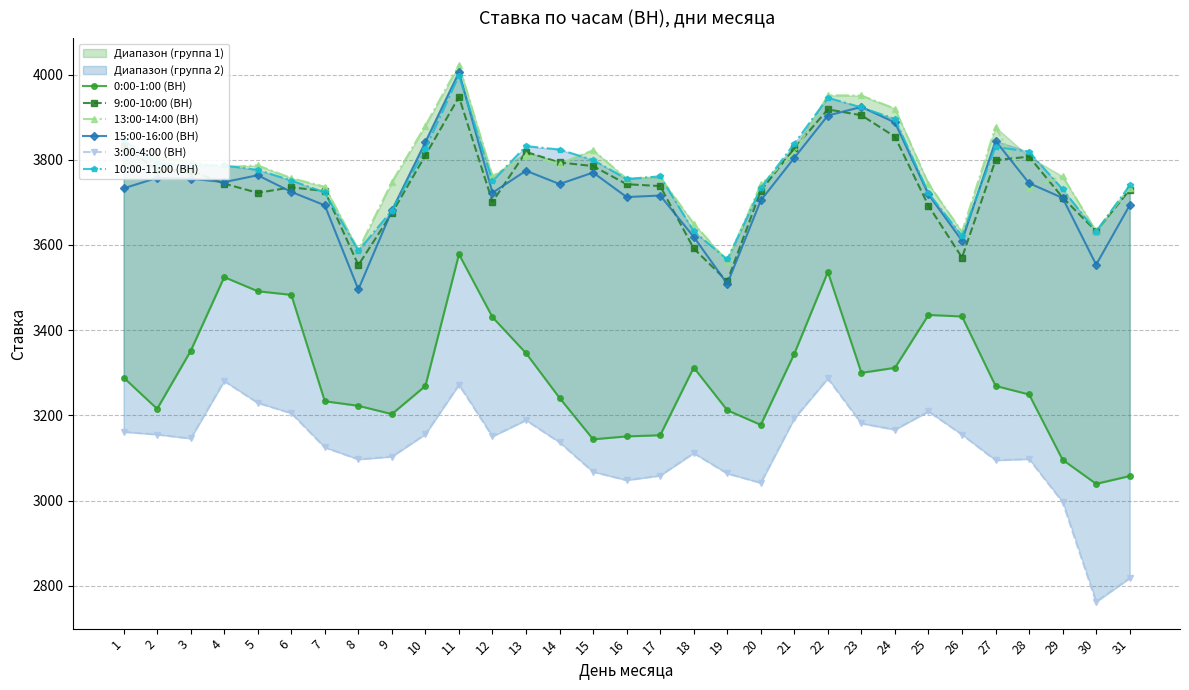

Between 5 and 18, which is larger?

5